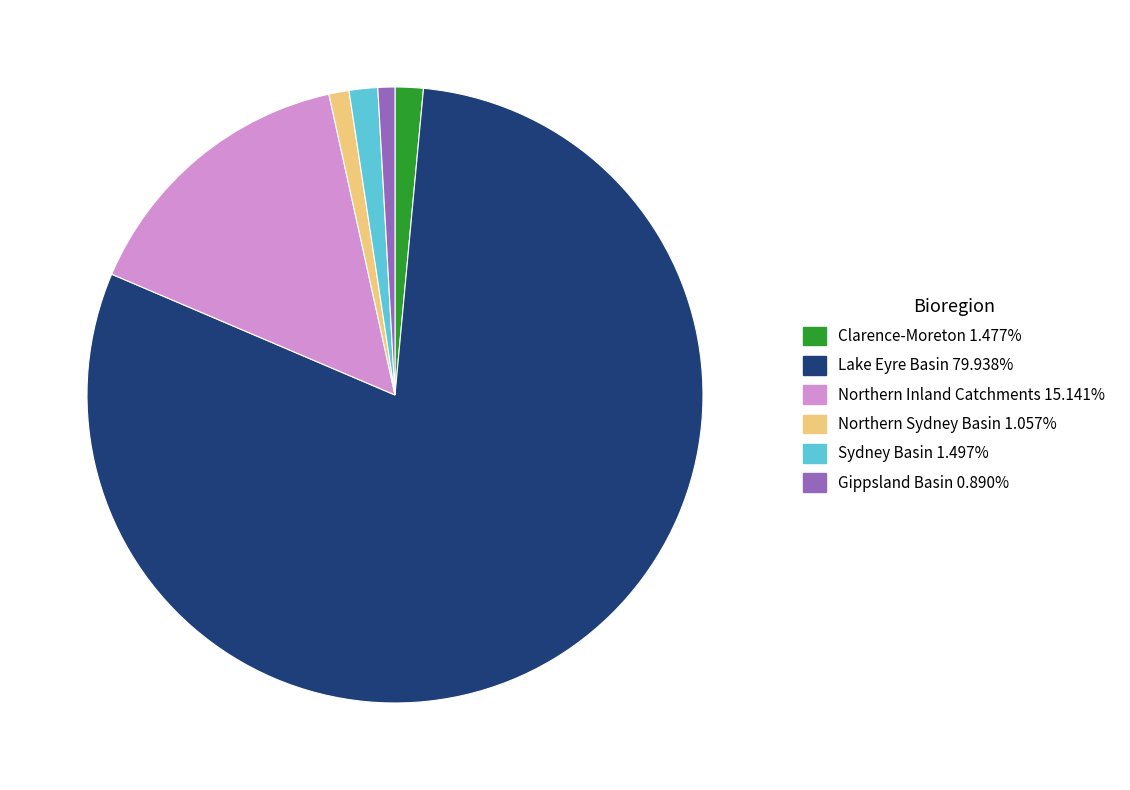

Combined, do Clarence-Moreton and Gippsland Basin account for over 50%?

No